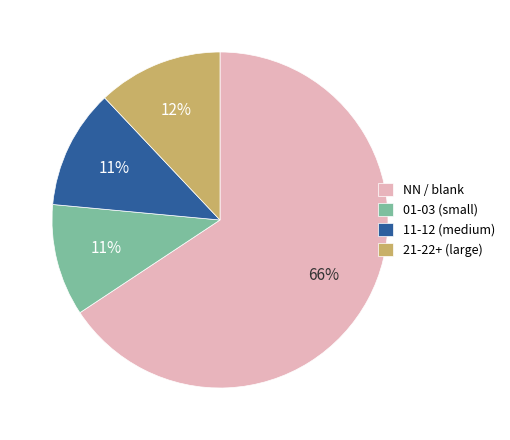

Which has a higher value, NN / blank or 11-12 (medium)?

NN / blank